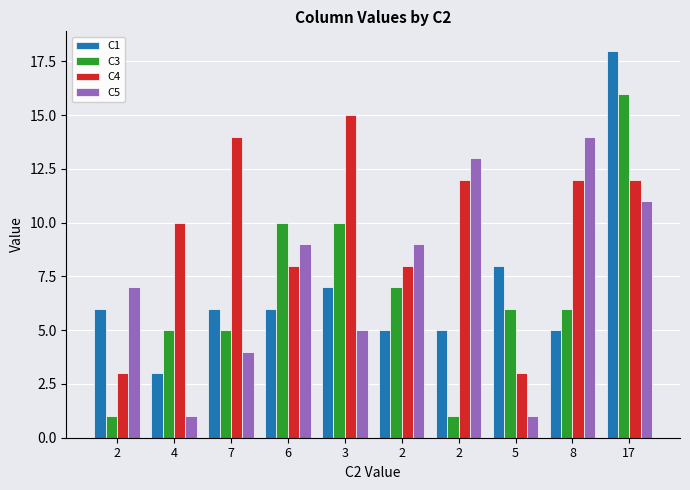

At which category is the sum across all series the highest?

17